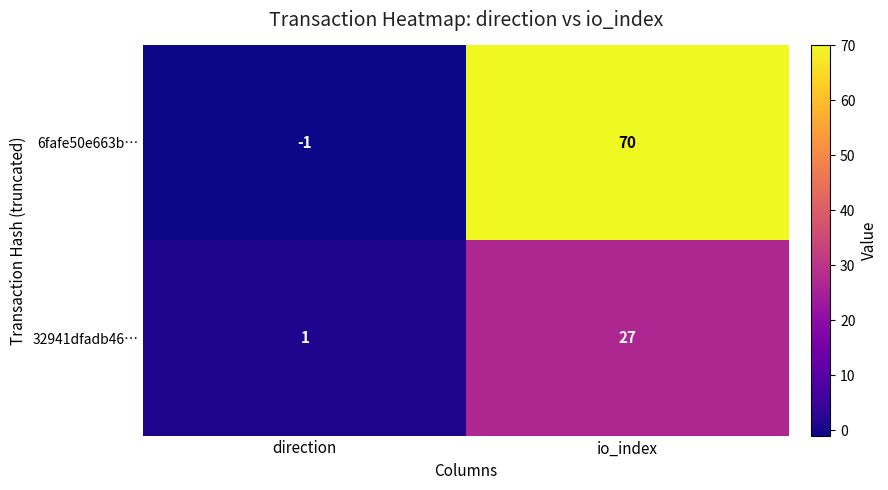

What is the greatest value displayed?

70